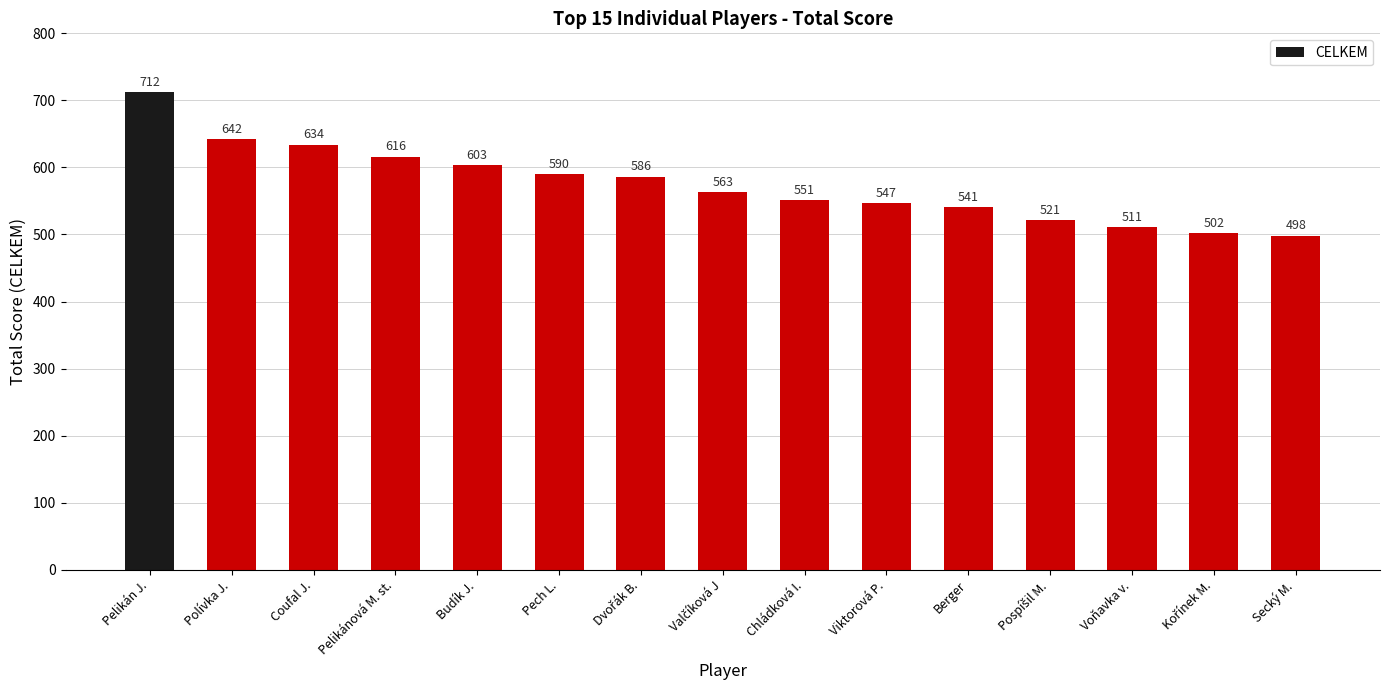

What is the maximum value shown in the chart?

712